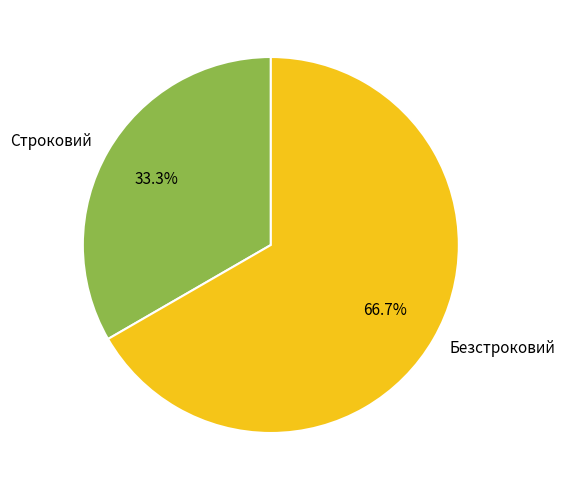

Rank the categories by value from lowest to highest.

Строковий, Безстроковий